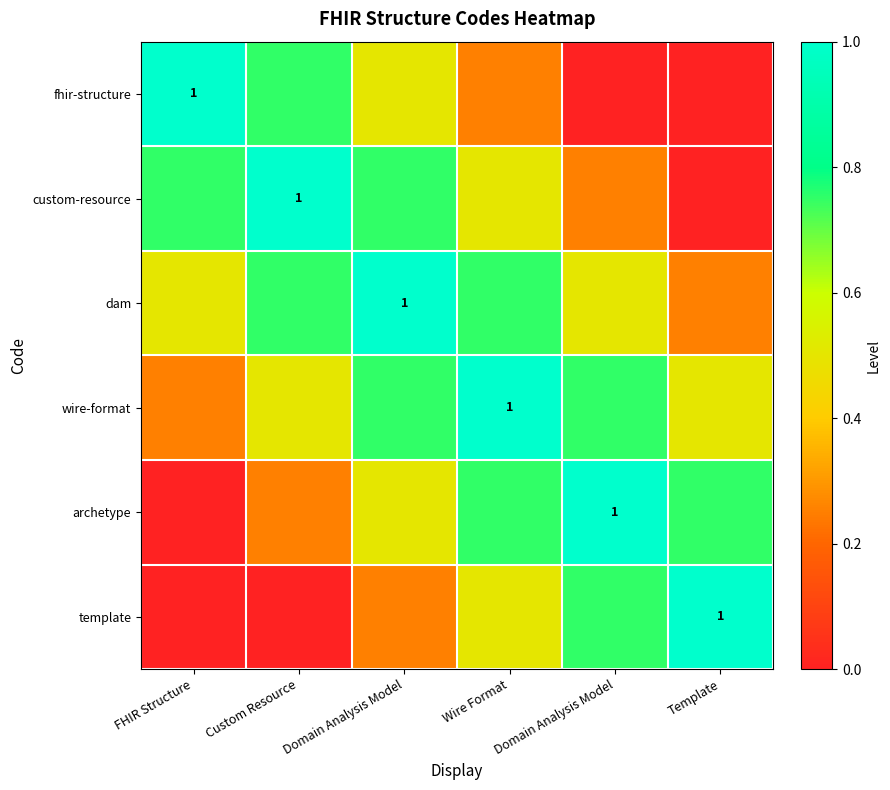

Which series has the largest range (max minus min)?

fhir-structure